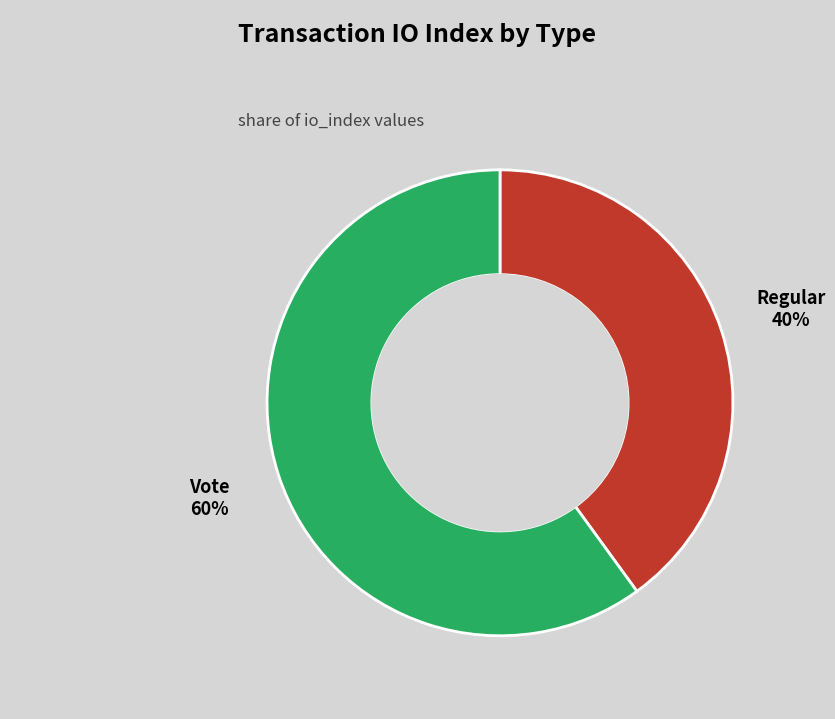

Combined, do Regular and Vote account for over 50%?

Yes